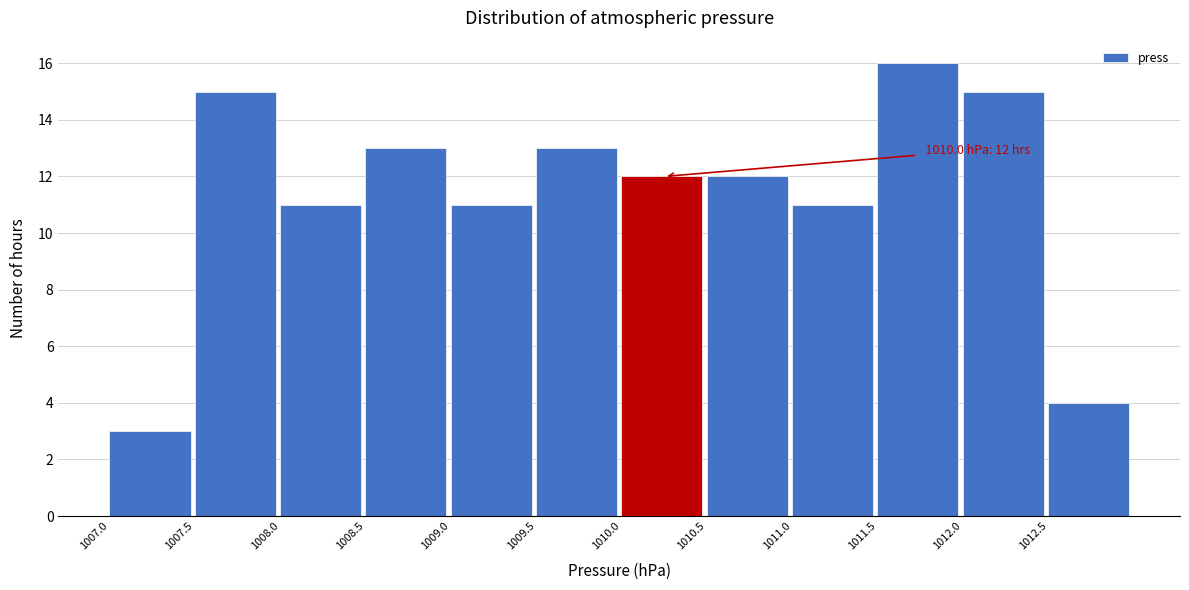

Over which range of the x-axis is the bar tallest?

1011.5 to 1012.0